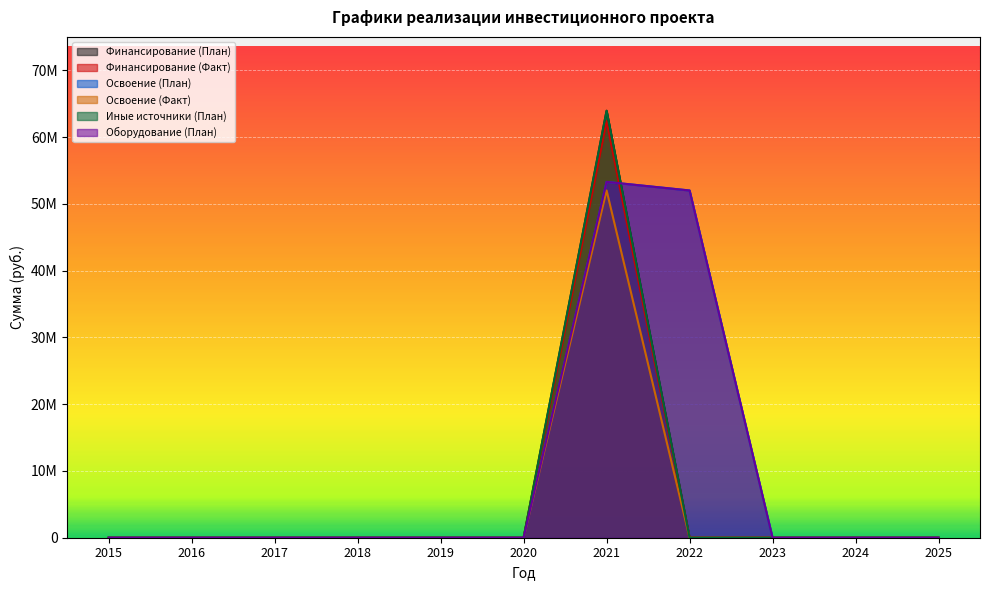

At which category is the sum across all series the highest?

2021